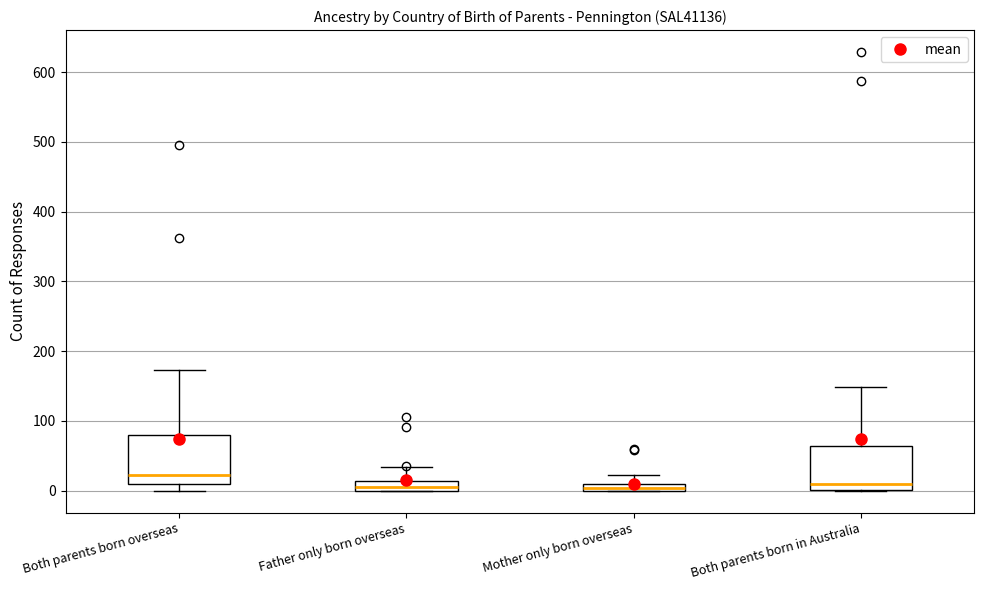

Where does the median line of the box for Both parents born in Australia sit on the y-axis? The values are not printed on the chart, so give them approximately, as read against the axis.

10